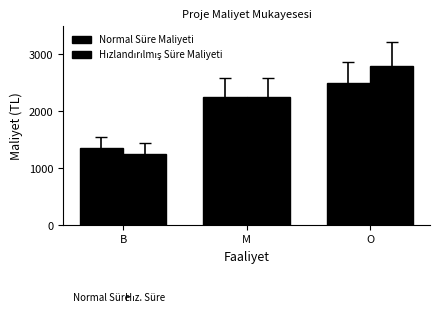

Reading right to left, list all the values displayed in this chart.

Normal Süre Maliyeti: O=2500	M=2250	B=1350
Hızlandırılmış Süre Maliyeti: O=2800	M=2250	B=1250